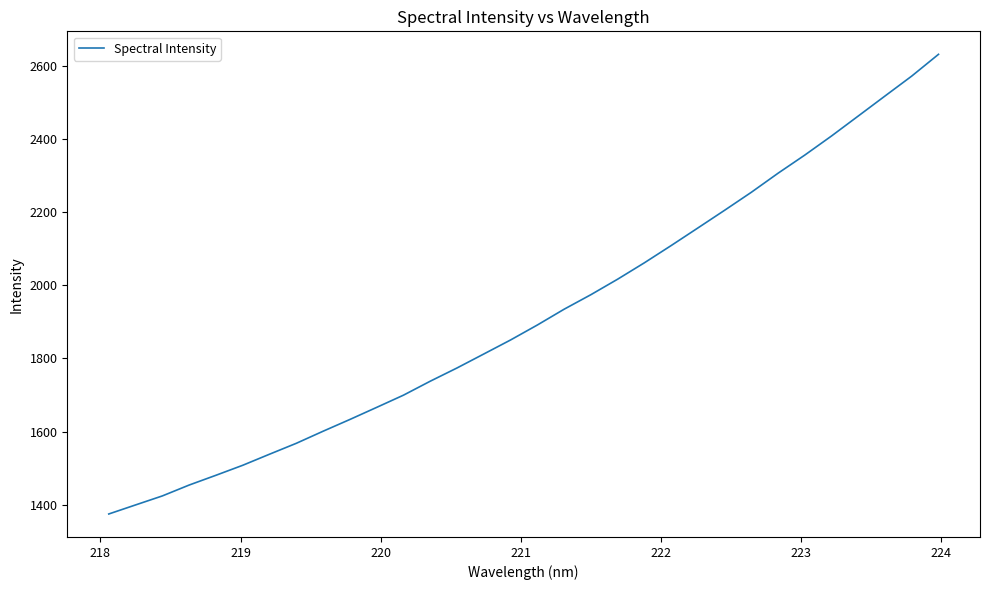

What is the smallest value displayed?

1374.7